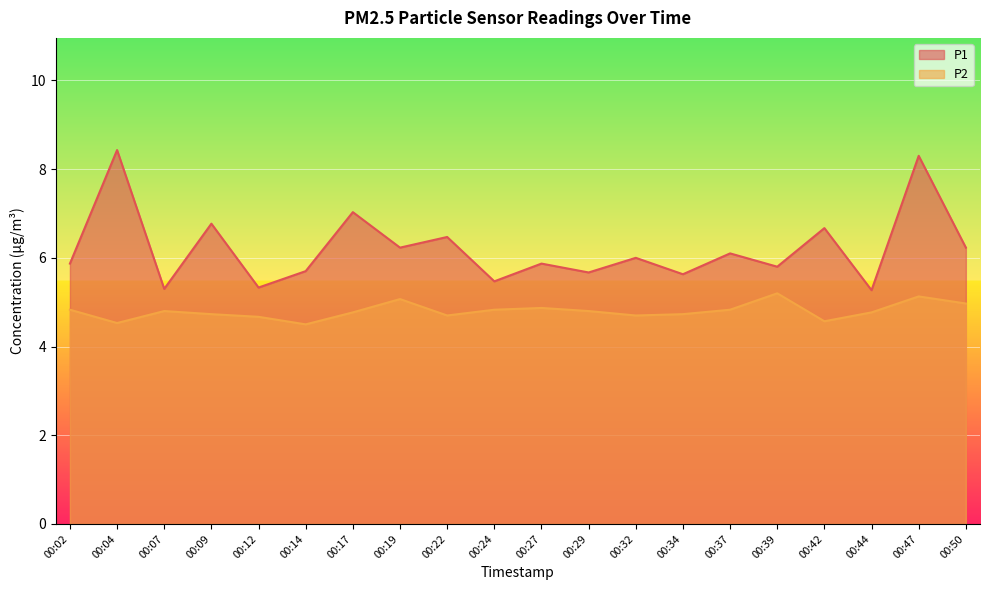

What is the approximate value of P1 at 00:44?

5.3